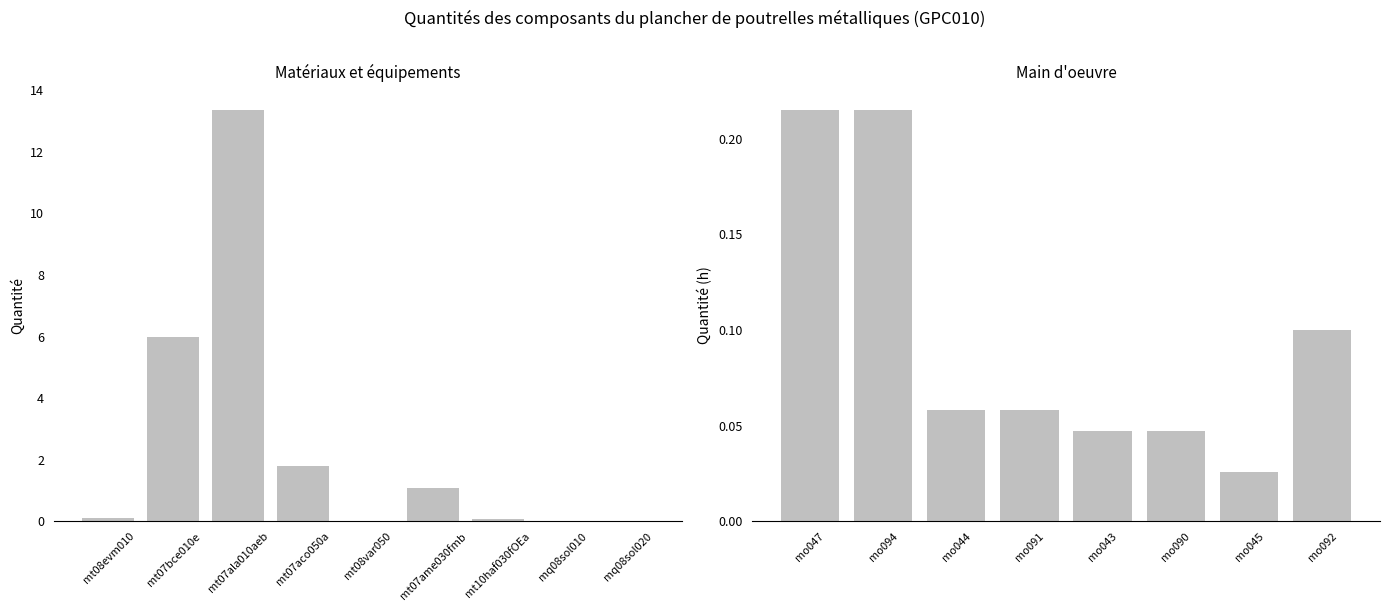

The chart shows a value of 0.1 at mo044. True or false?

True